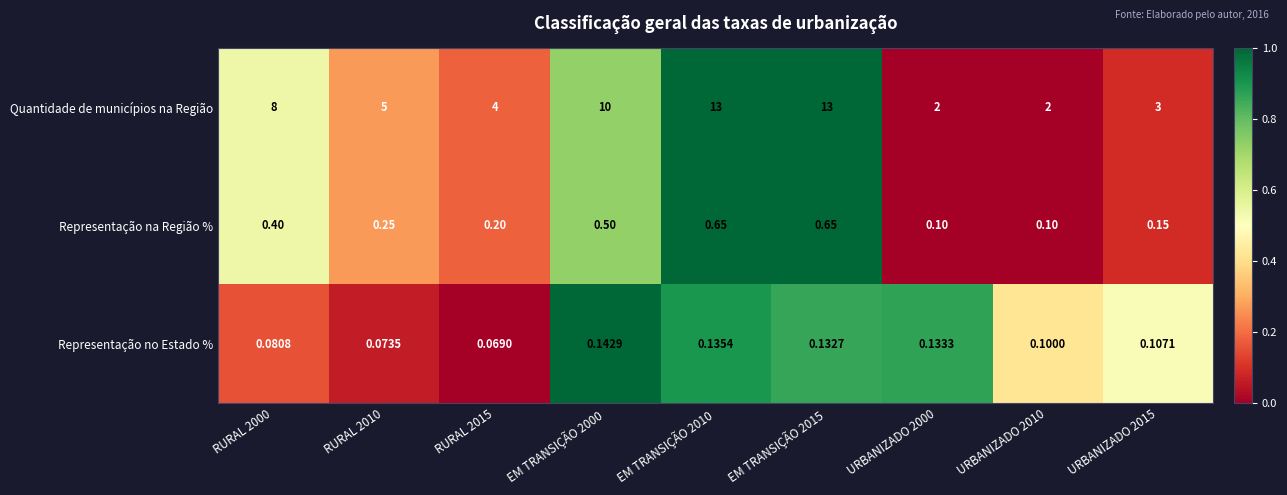

Which series has the largest total across all categories?

Quantidade de municípios na Região